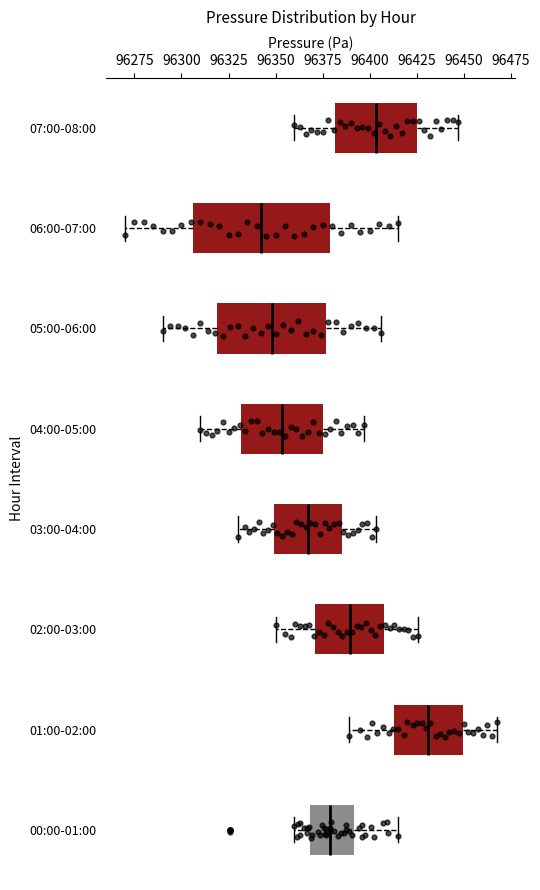

Which box has the furthest to the right median line?

01:00-02:00